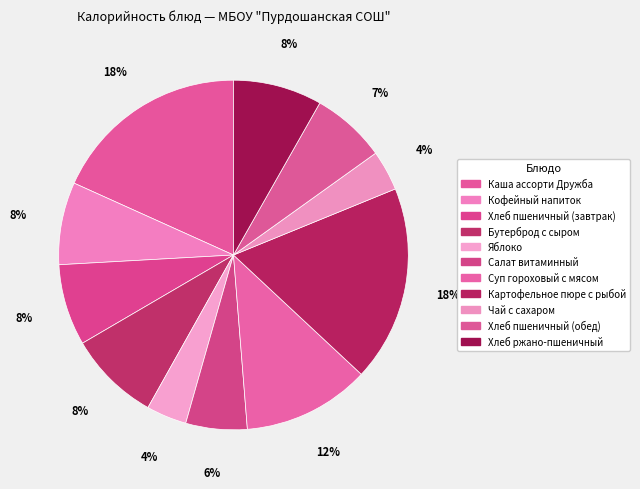

Count the number of slices in the pie.

11